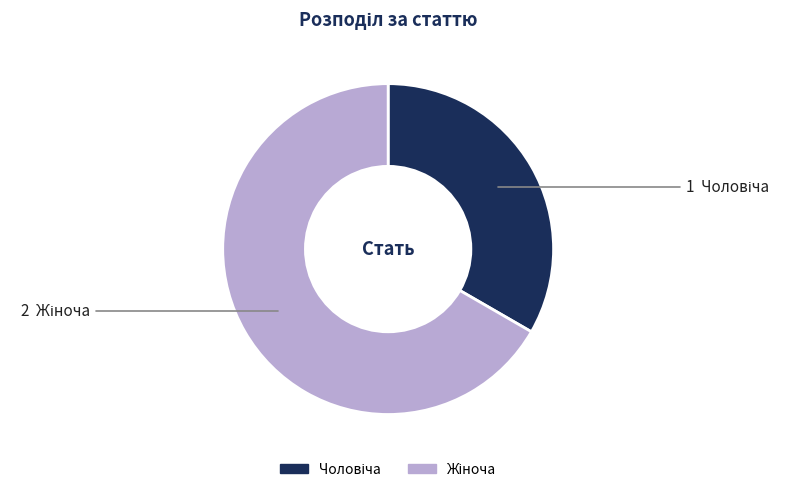

Does any single category account for the majority?

Yes